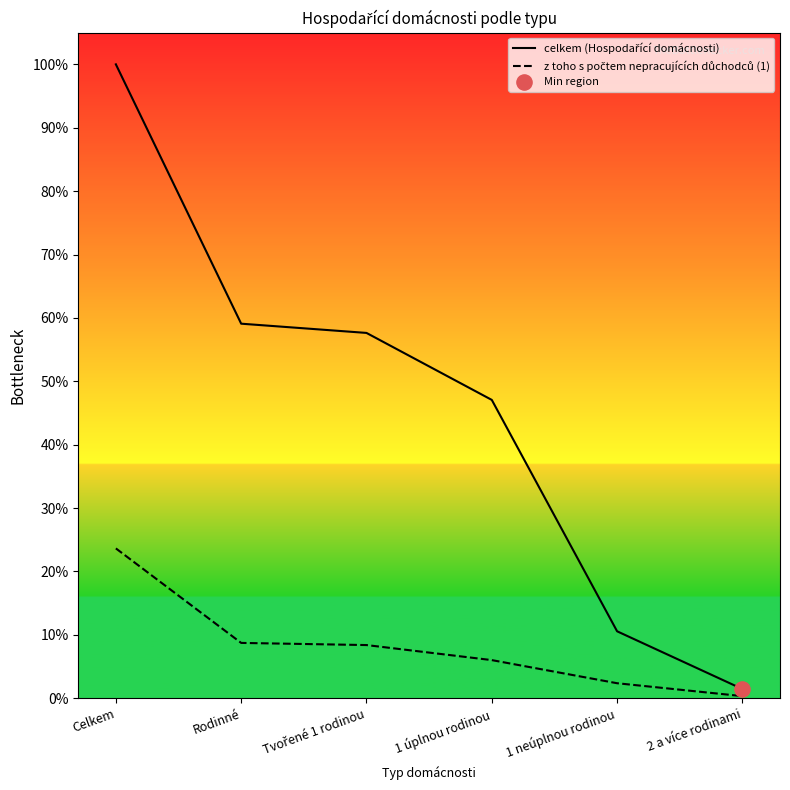

At how many categories does at least one series exceed 62?

1